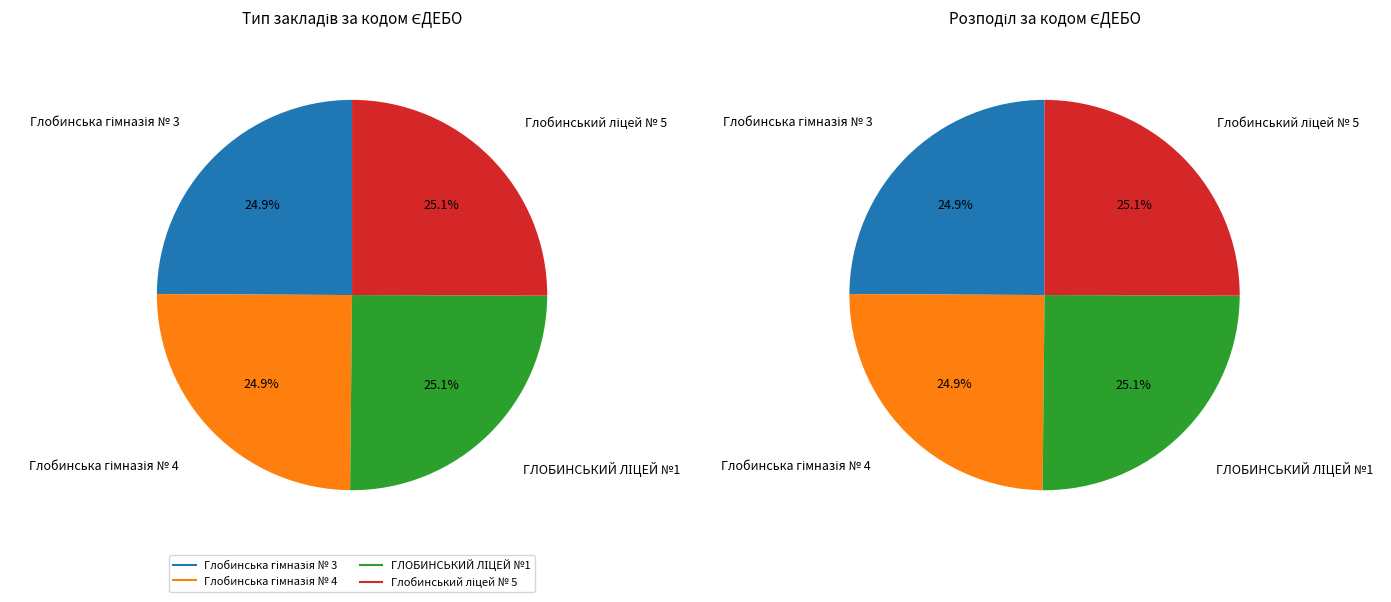

Which slice is the smallest?

Глобинська гімназія № 3